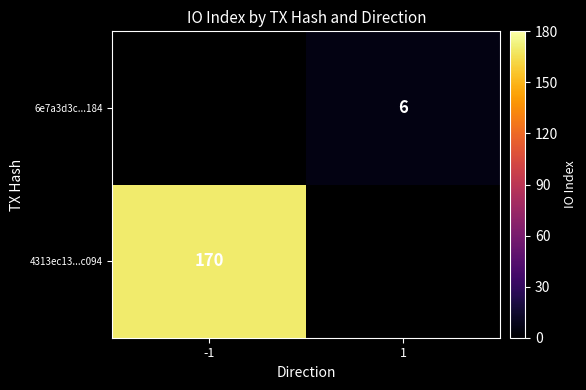

The 4313ec13...c094 series shows 170 at -1. True or false?

True